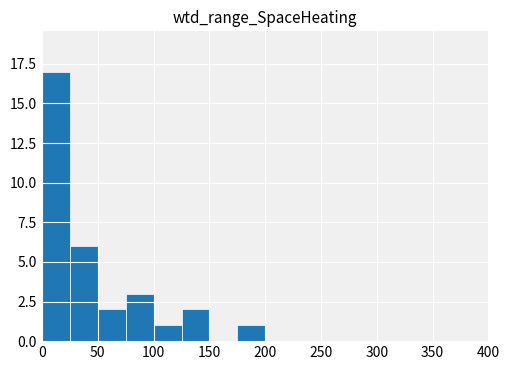

Over which range of the x-axis is the bar tallest?

0 to 25